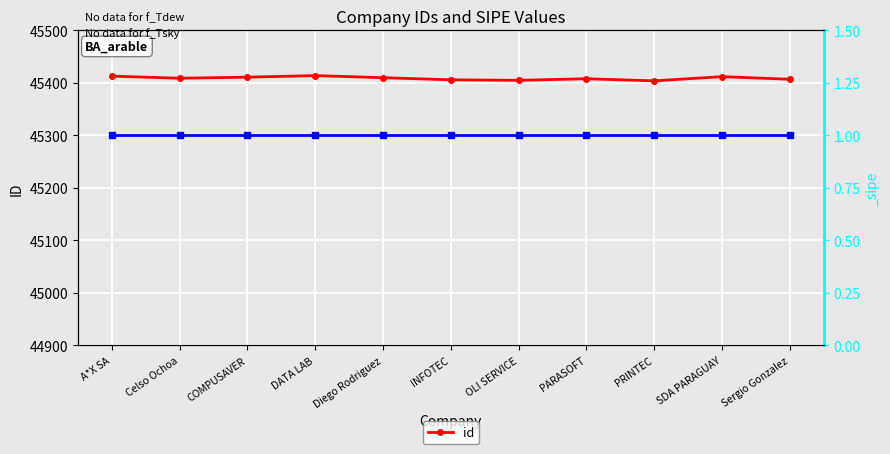

What is the label of the 11th point from the left?

Sergio Gonzalez